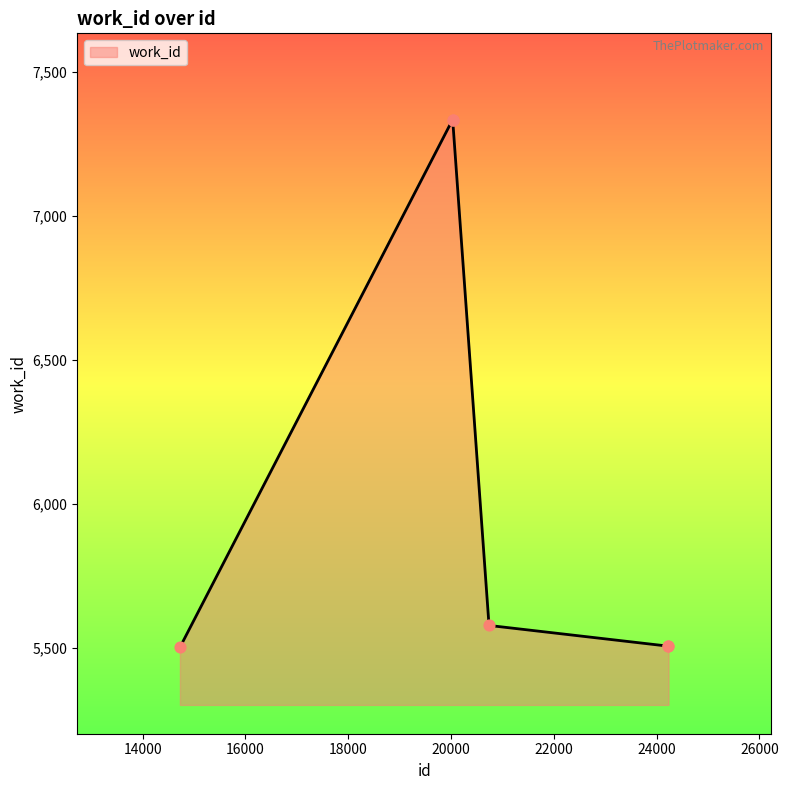

What is the difference between the second highest and minimum values?

1832